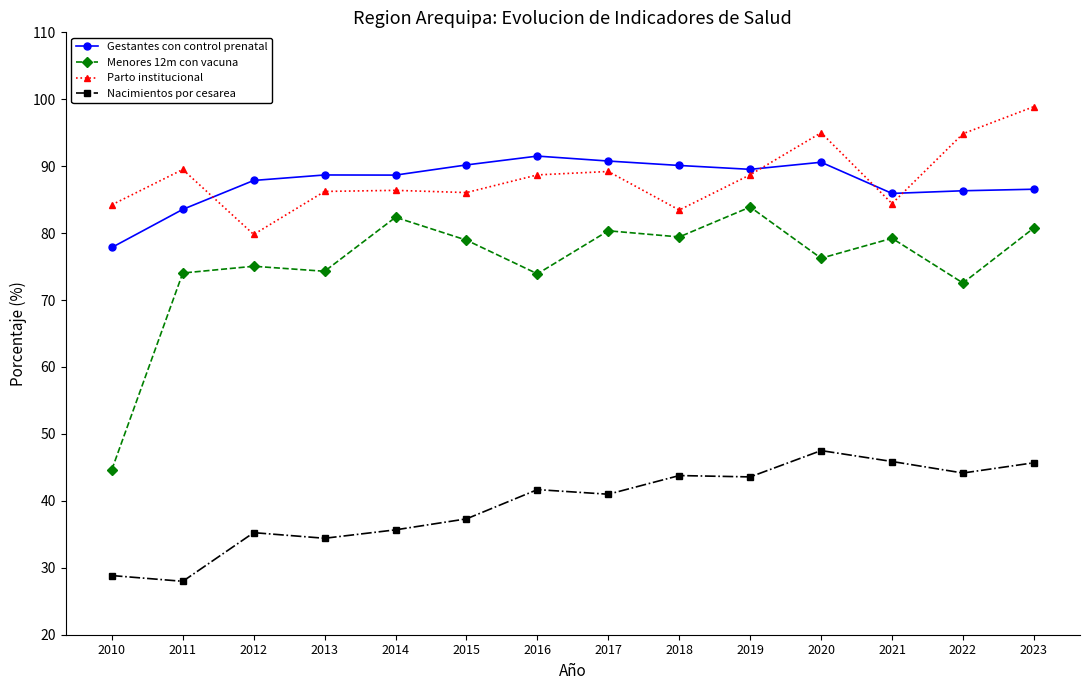

What is the highest value of the Gestantes con control prenatal series?

91.5